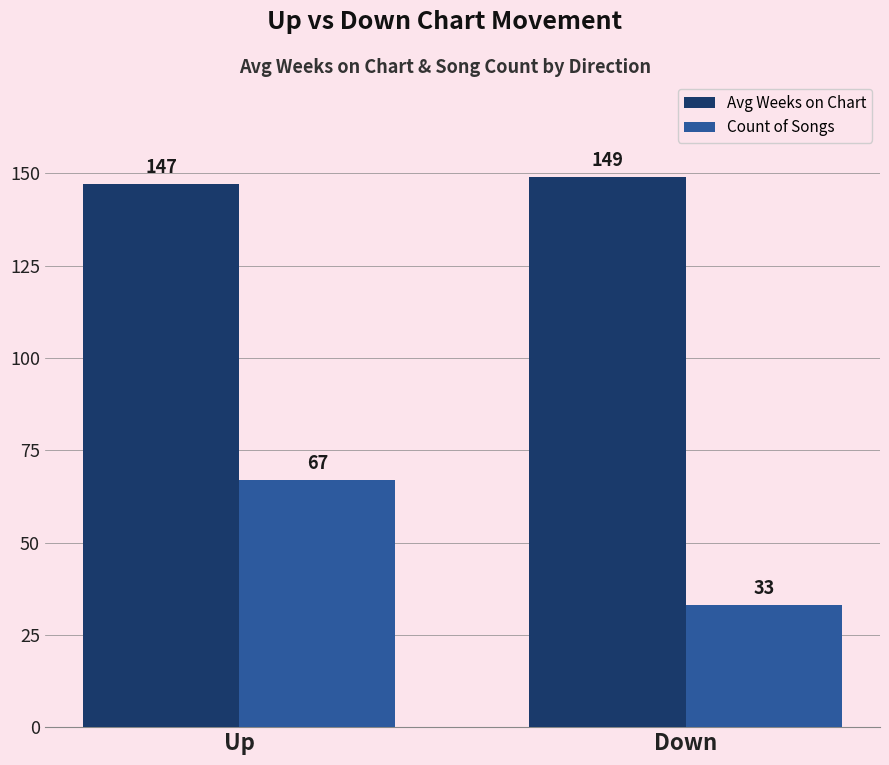

At how many categories does at least one series exceed 62?

2